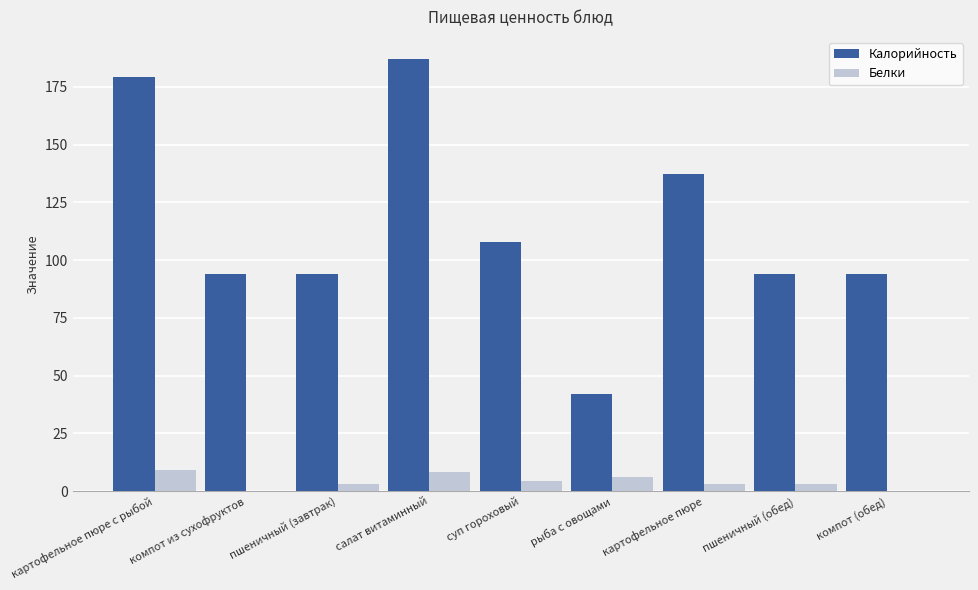

What is the spread (max minus min) of values at картофельное пюре?

134.2